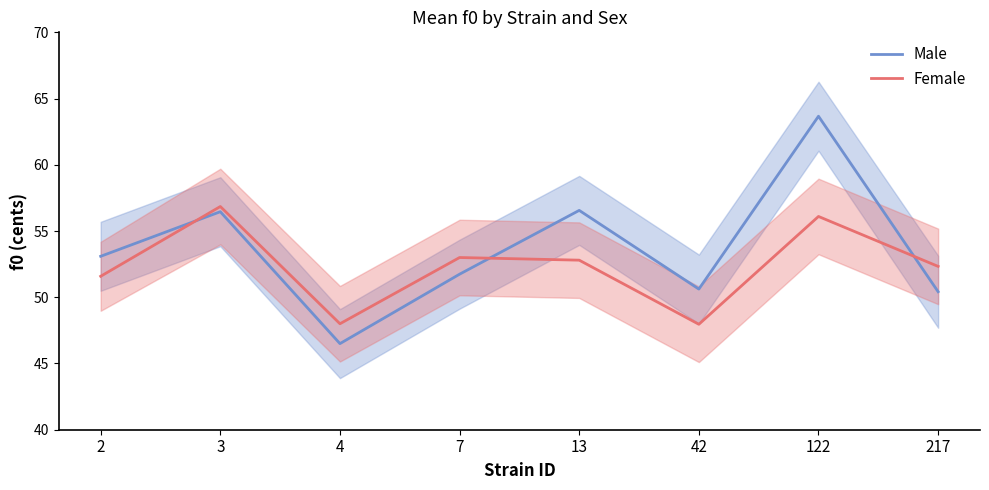

Which series has the widest spread of values?

Male